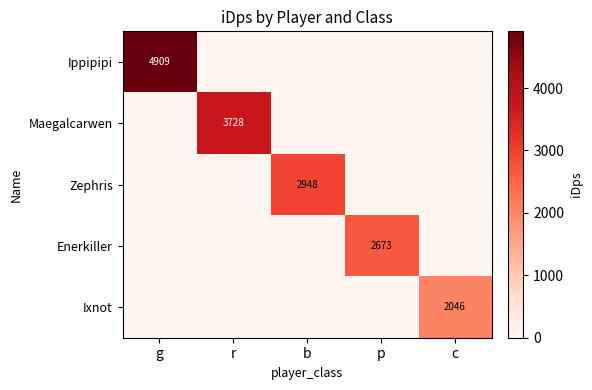

Is it true that Maegalcarwen equals 1998 at r?

False